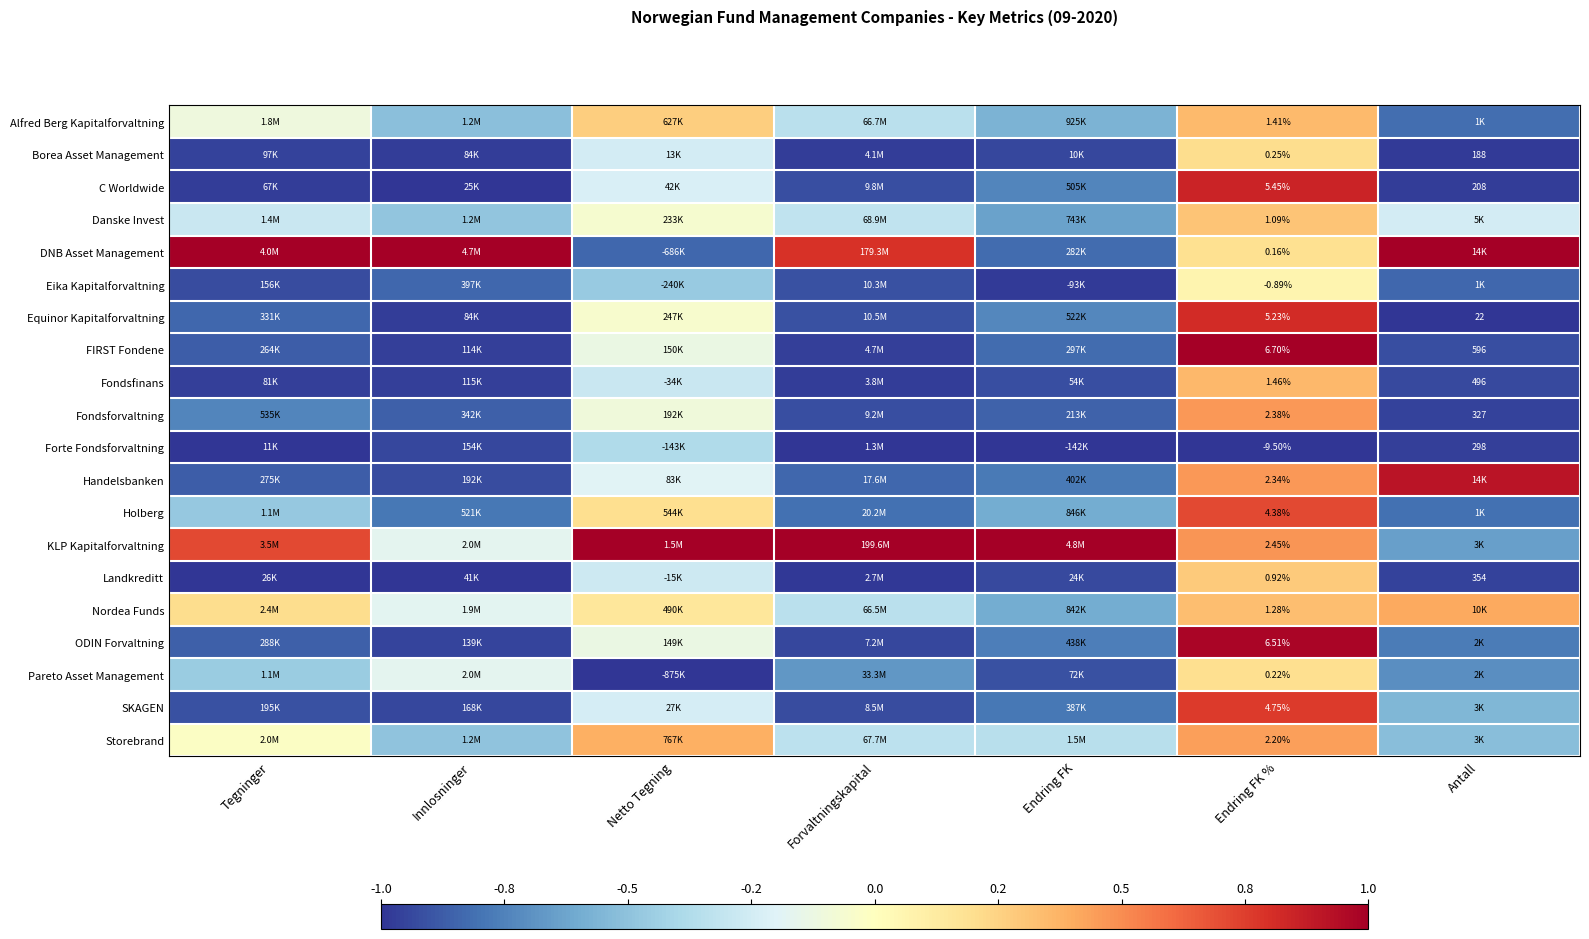

At Endring FK %, list the series in order from smallest to largest.

Forte Fondsforvaltning, Eika Kapitalforvaltning, DNB Asset Management, Pareto Asset Management, Borea Asset Management, Landkreditt, Danske Invest, Nordea Funds, Alfred Berg Kapitalforvaltning, Fondsfinans, Storebrand, Handelsbanken, Fondsforvaltning, KLP Kapitalforvaltning, Holberg, SKAGEN, Equinor Kapitalforvaltning, C Worldwide, ODIN Forvaltning, FIRST Fondene